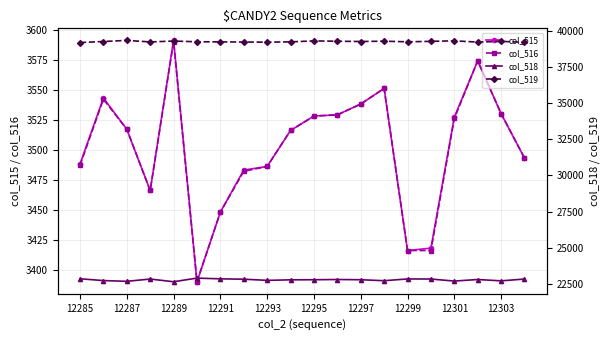

Is this an area chart (filled region under the line)?

No